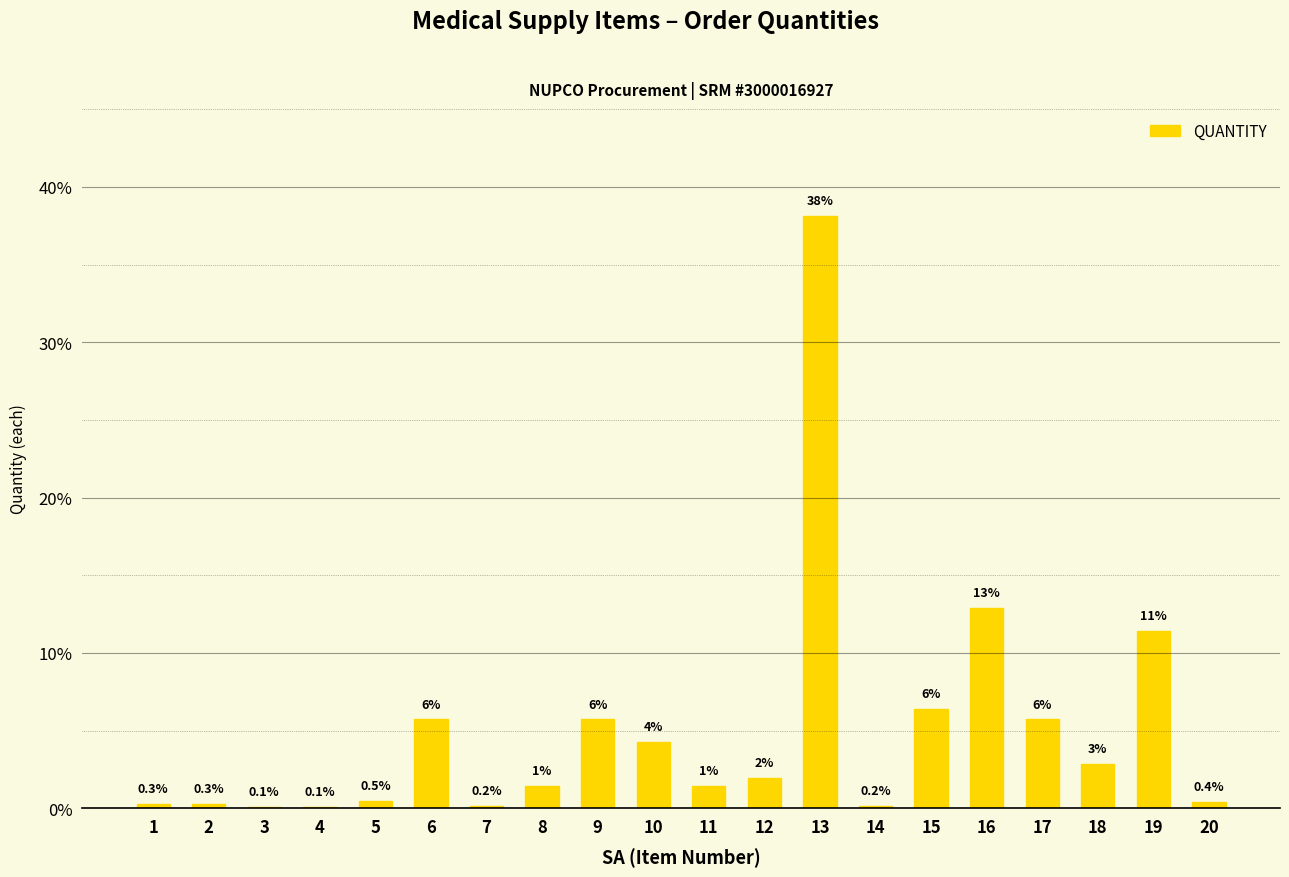

How many values are below 1?

8